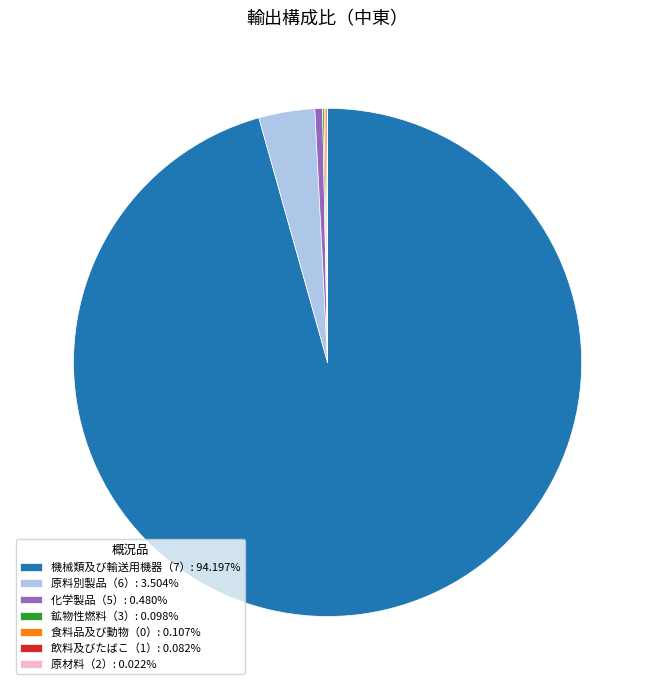

Does 原料別製品（6）: 3.504% account for over 50% of the chart?

No